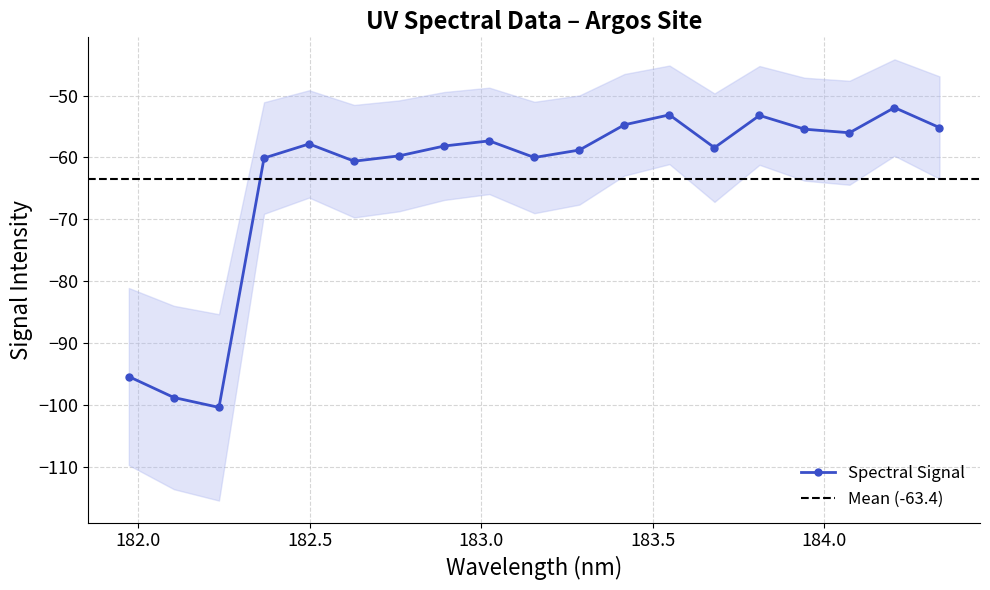

True or false: Spectral Signal has more than 2 points higher than both neighbors.

True